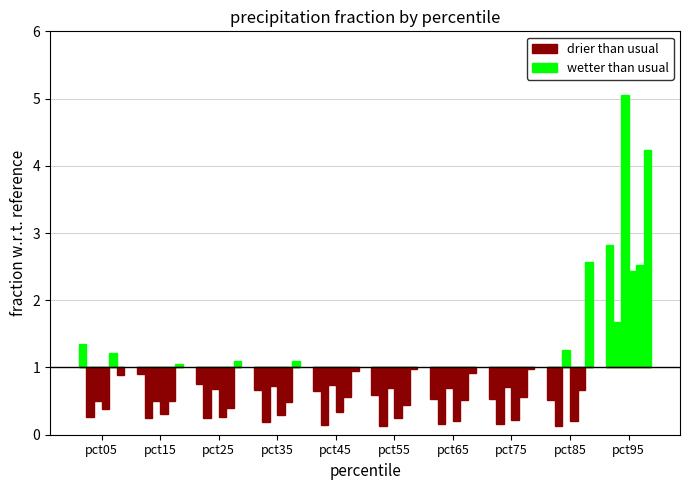

Where is Feb nearest to the value 0?

pct85